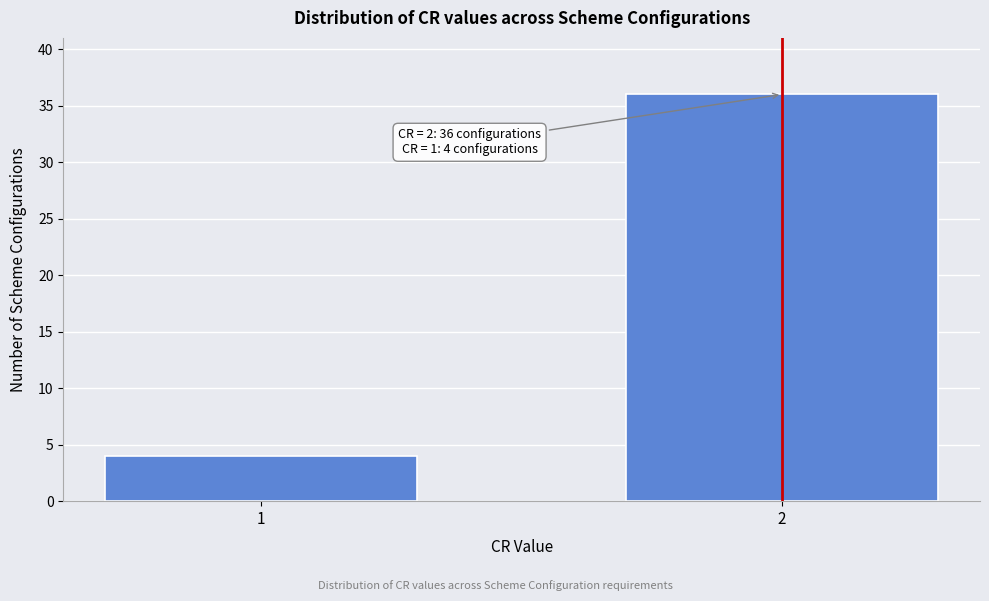

Reading right to left, extract all data points from this chart.

36	4